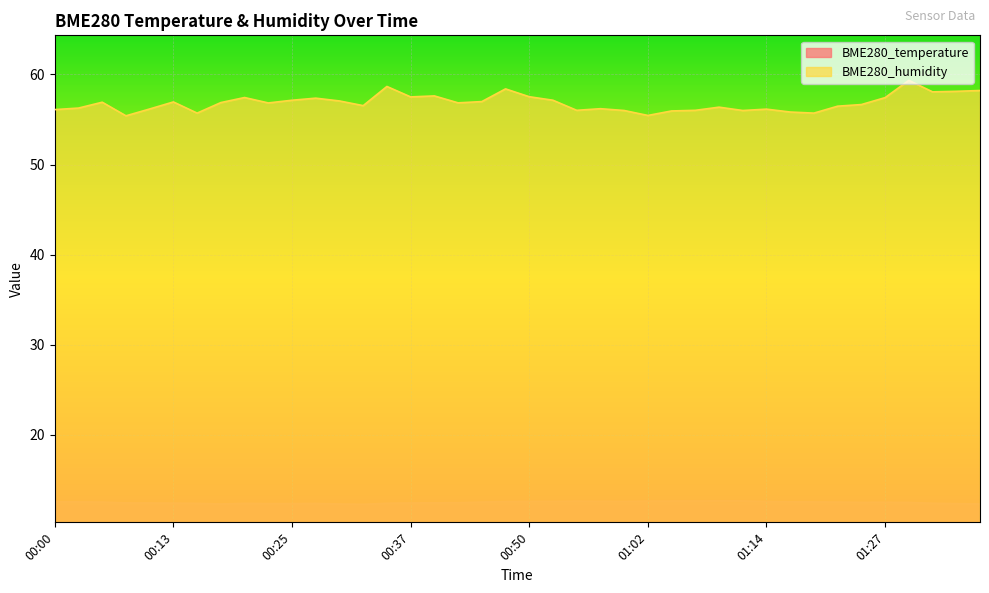

How many lines are shown in the chart?

2